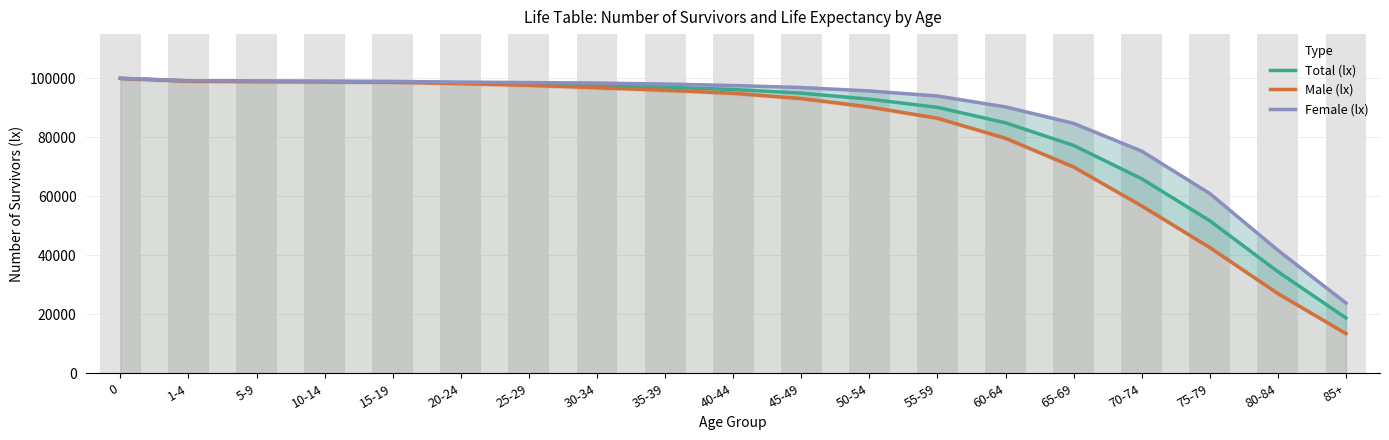

True or false: Total (lx) has a value of 65955.4 at 70-74.

True